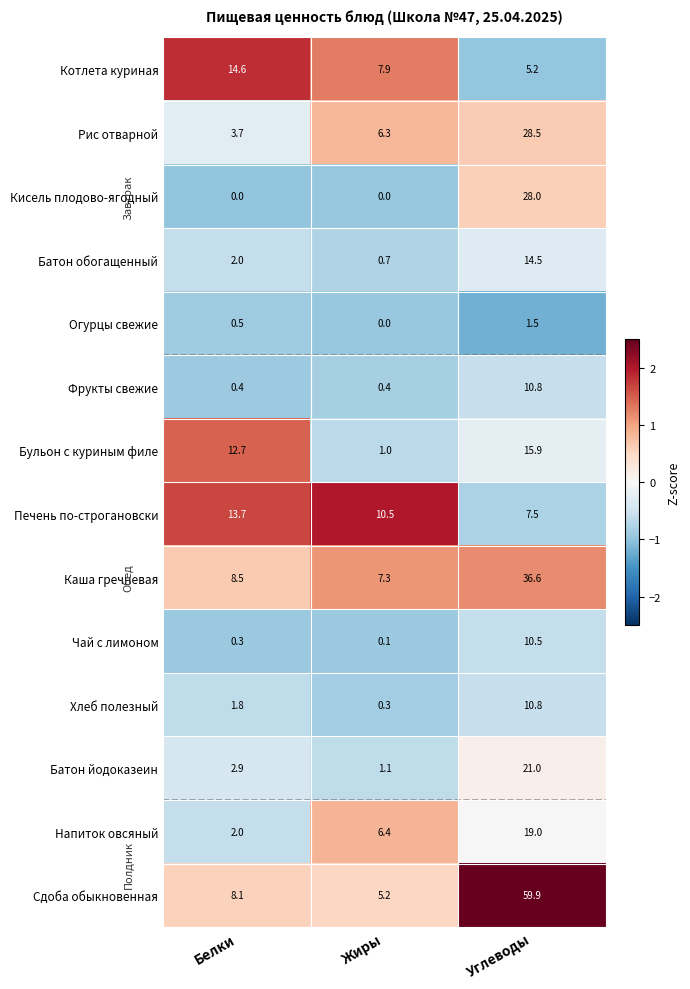

What is the difference between the highest and lowest values at Углеводы?

58.4